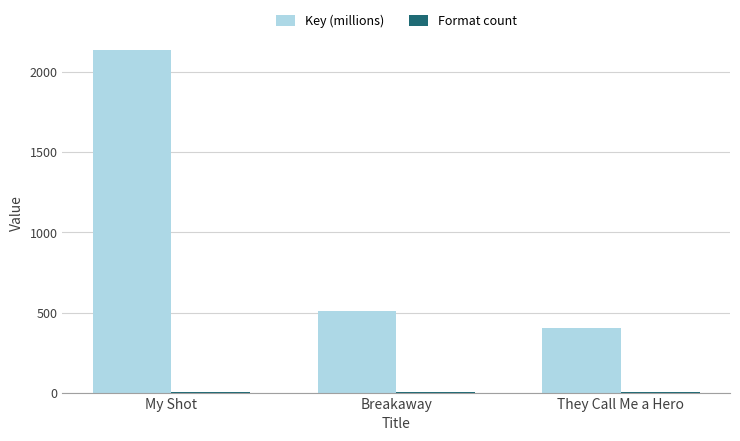

Where does the Key (millions) series first go above 510?

My Shot